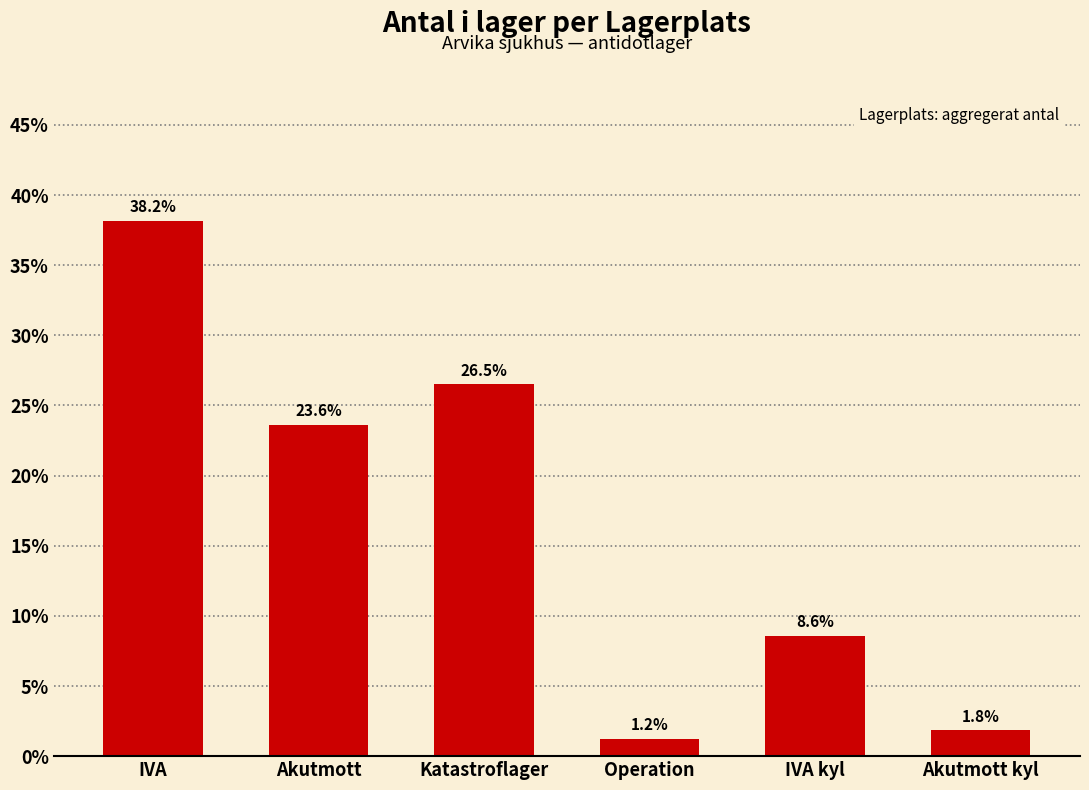

What is the label of the 6th bar from the right?

IVA